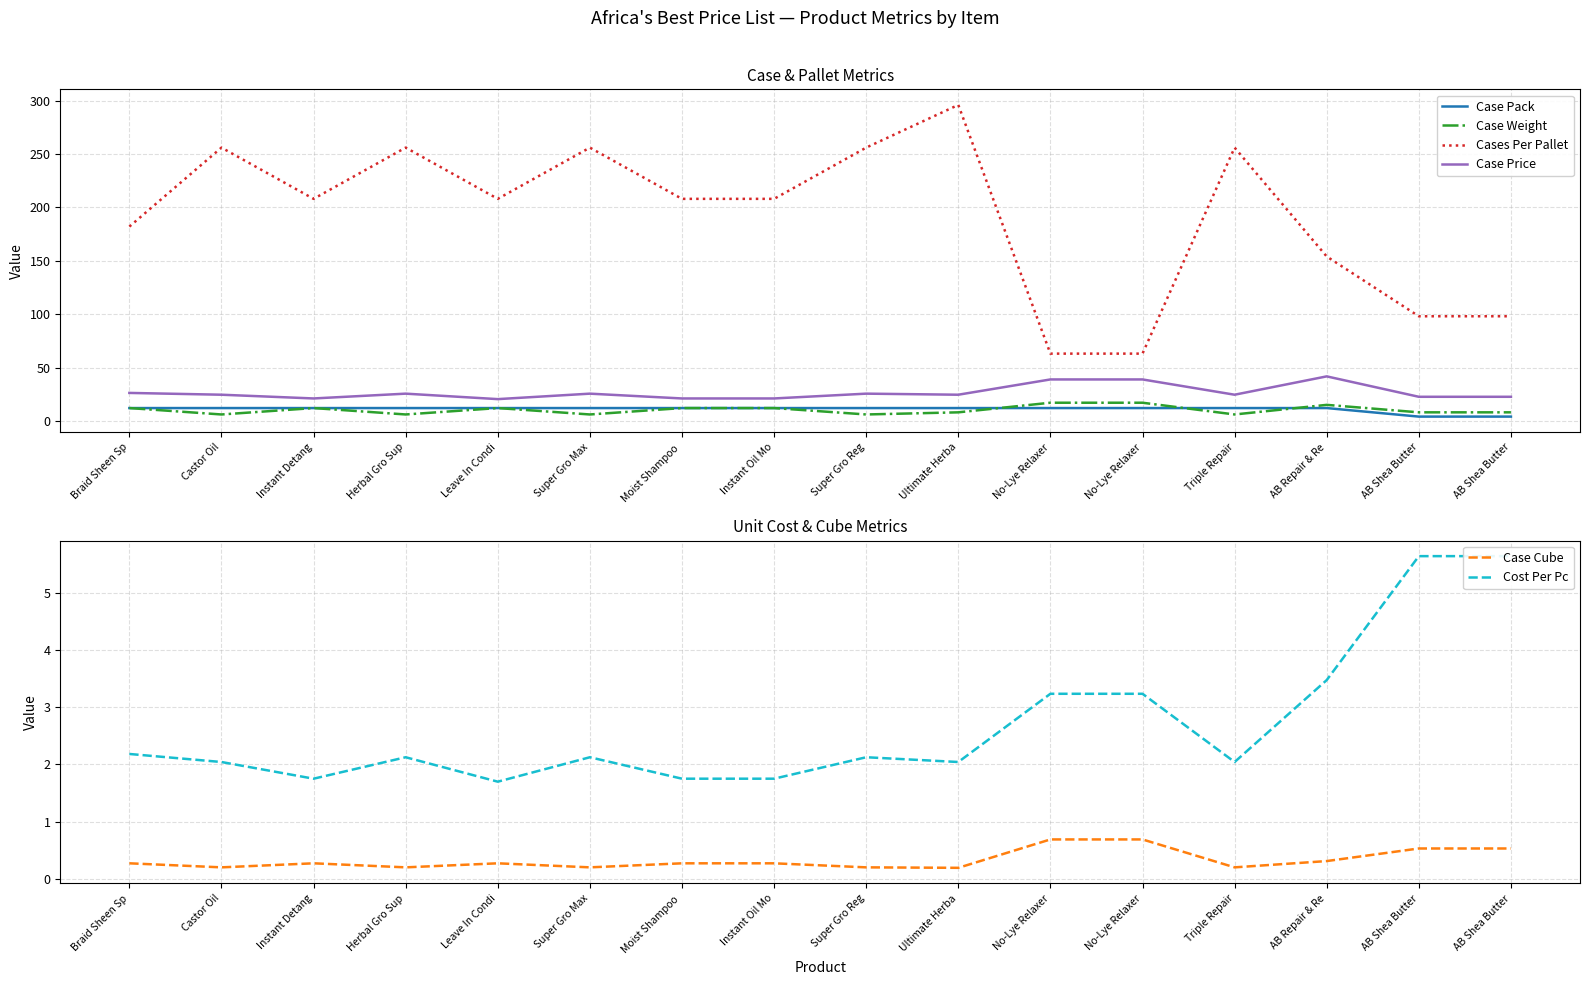

Is it true that Cost Per Pc equals 2.1 at Super Gro Max?

True